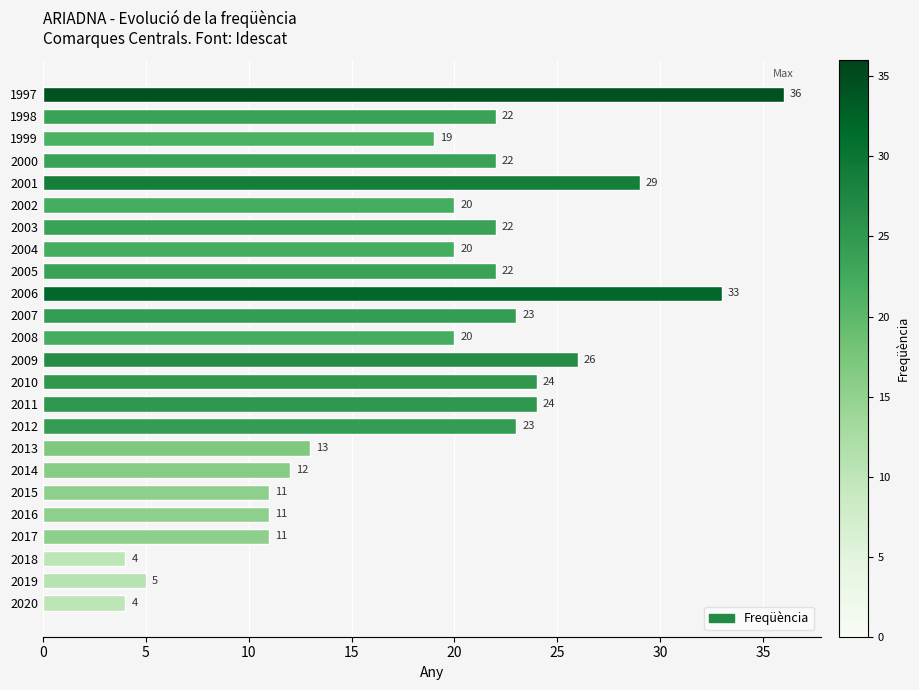

What is the minimum value shown in the chart?

4